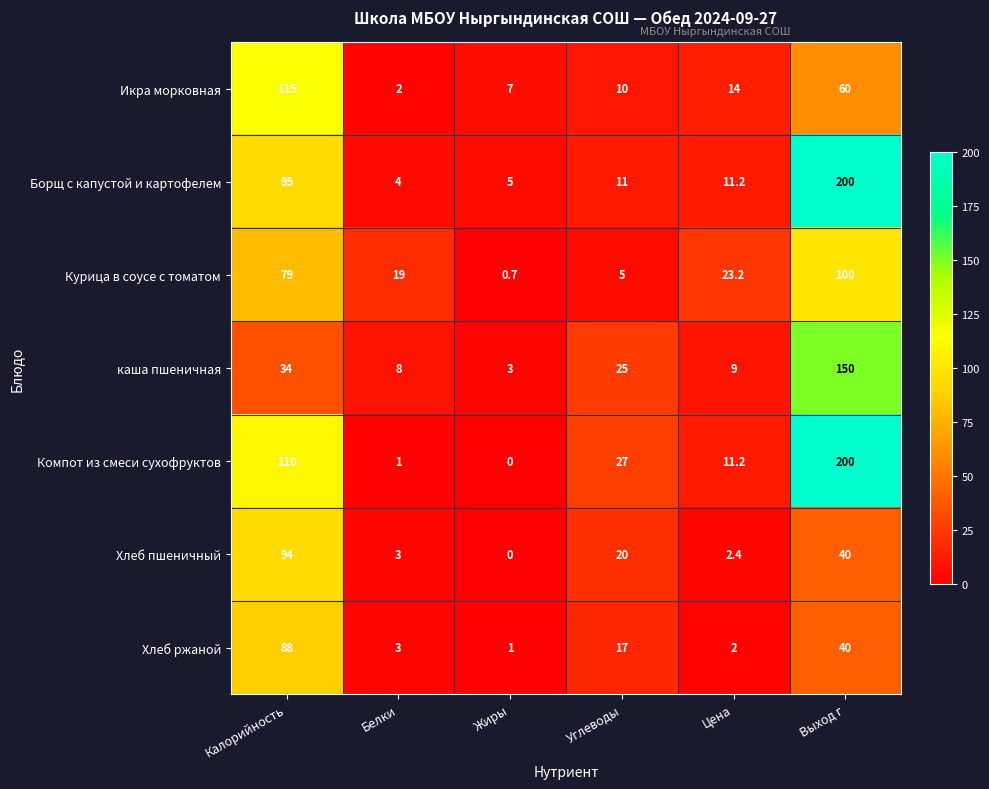

How many distinct data groups are displayed?

7